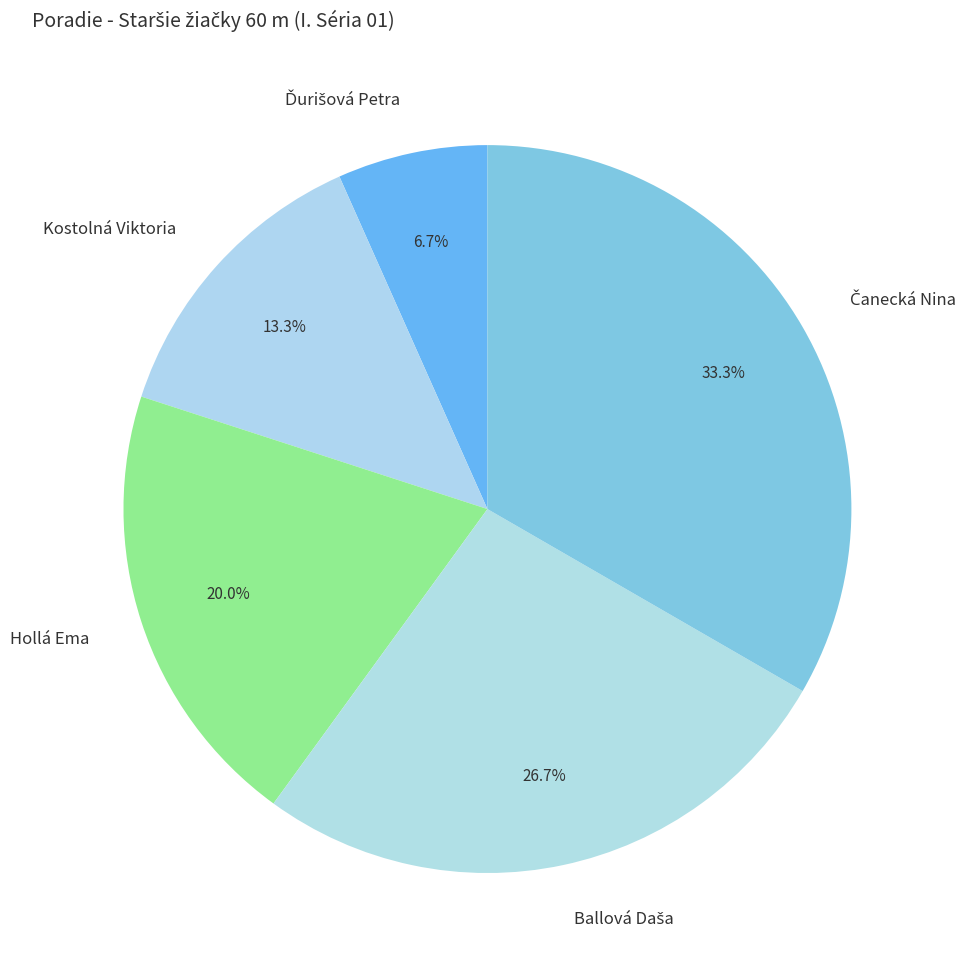

Is there any slice that represents more than half of the pie?

No